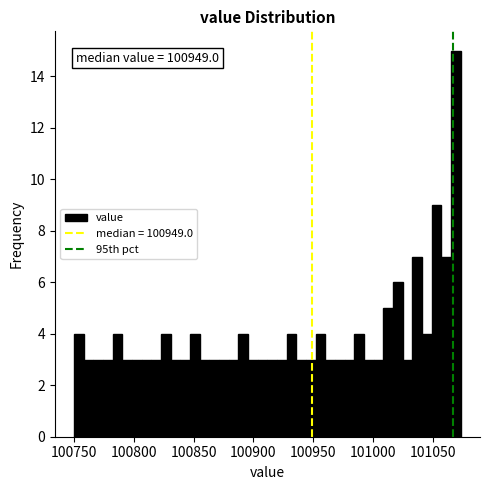

Around what value on the x-axis is the tallest bar? Give the approximate position of its centre, as read against the axis.

101070